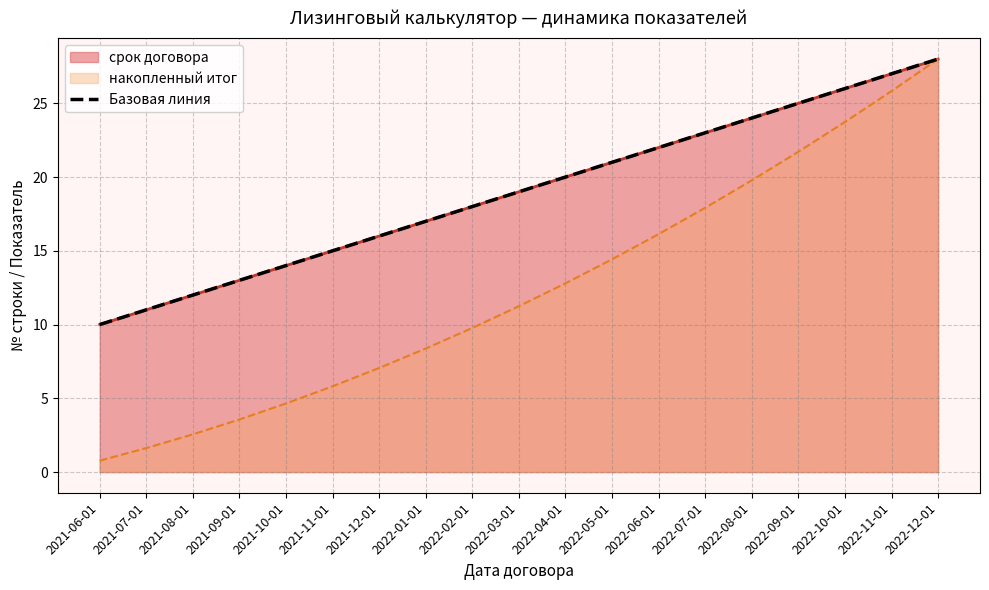

Reading left to right, list all the values displayed in this chart.

10	11	12	13	14	15	16	17	18	19	20	21	22	23	24	25	26	27	28